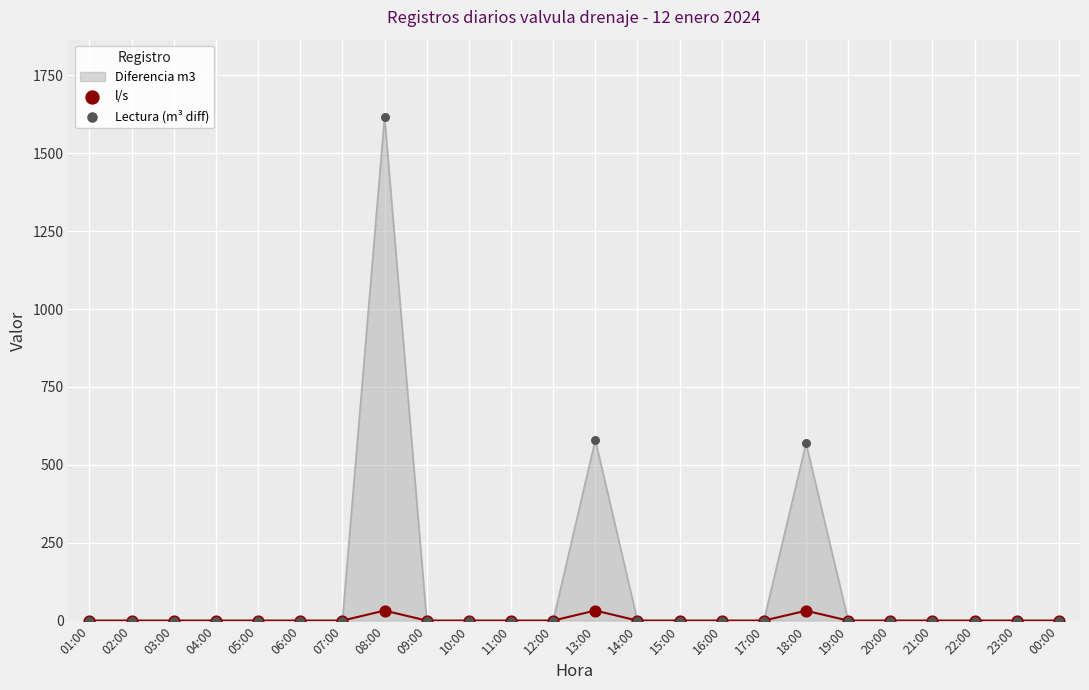

True or false: Diferencia m3 has a value of 0 at 20:00.

True